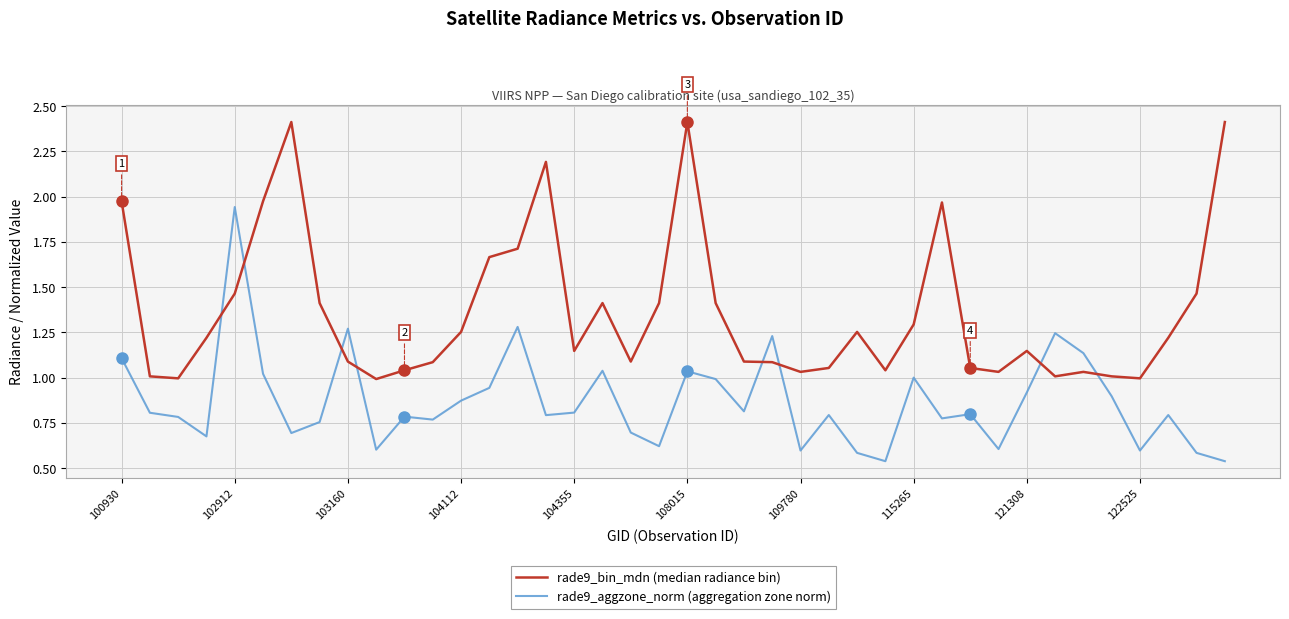

Which series has the largest total across all categories?

rade9_bin_mdn (median radiance bin)